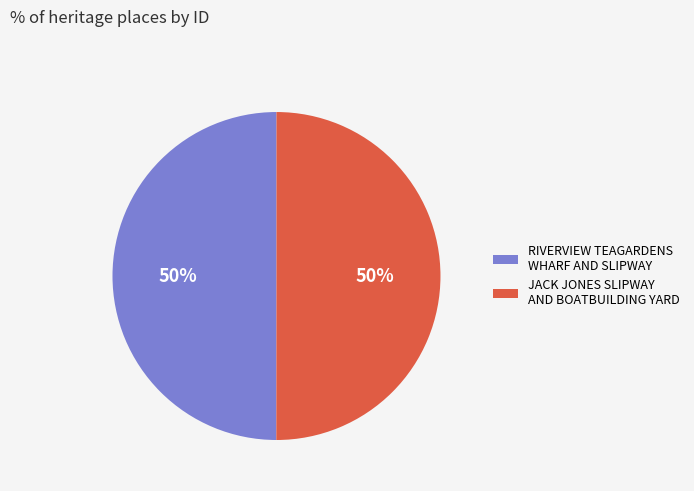

Approximately how many times larger is the value at JACK JONES SLIPWAY AND BOATBUILDING YARD compared to RIVERVIEW TEAGARDENS WHARF AND SLIPWAY?

1.0